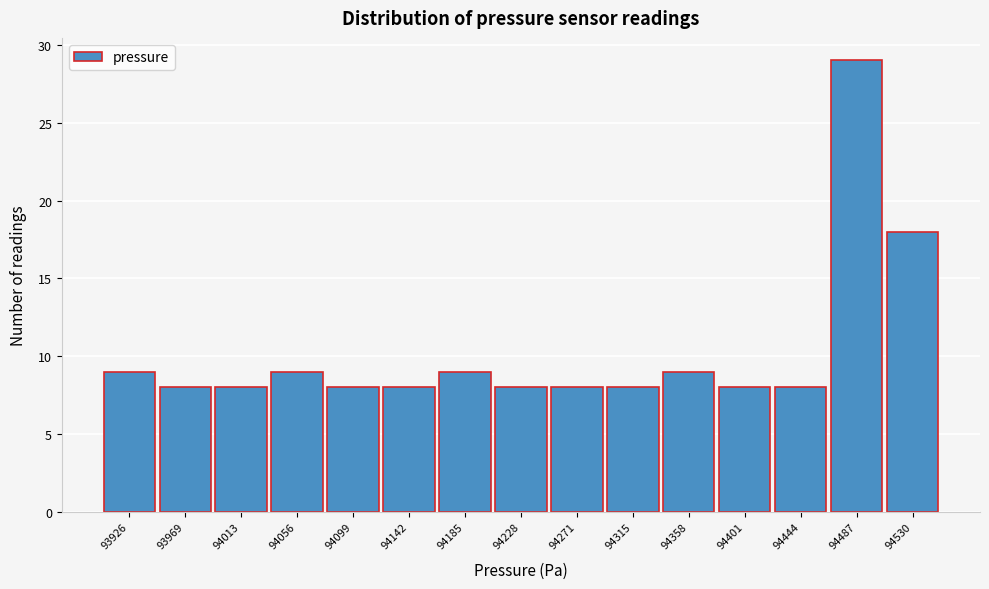

Over which range of the x-axis is the bar tallest?

94465 to 94510